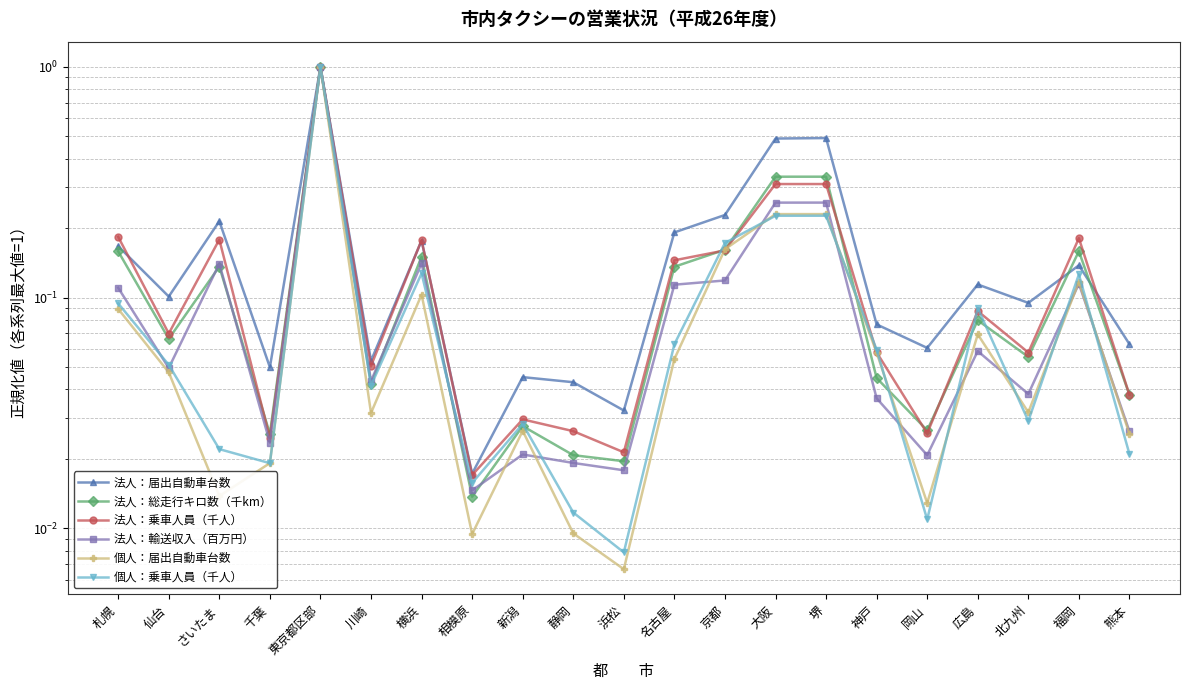

What is the value of the 個人：乗車人員（千人） point at the 16th from the left?

0.1